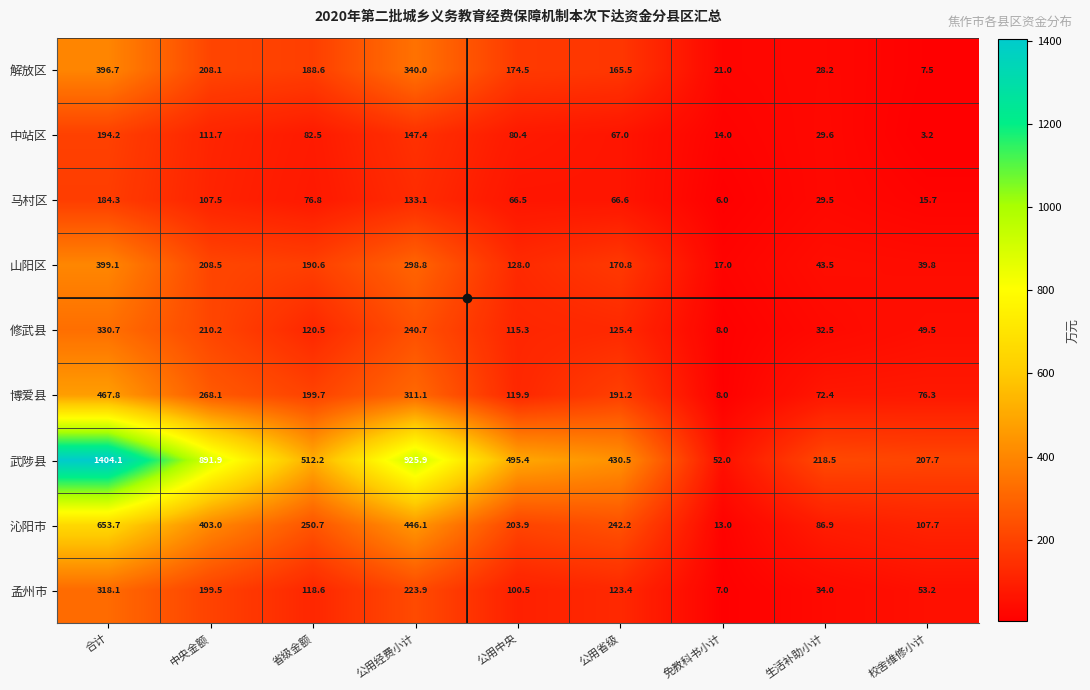

How many data points in 马村区 are less than 66?

3